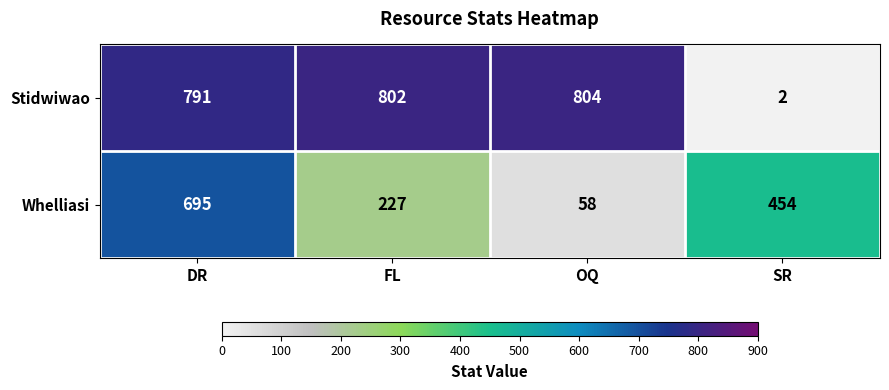

What is the sum of the Whelliasi values at DR and SR?

1149